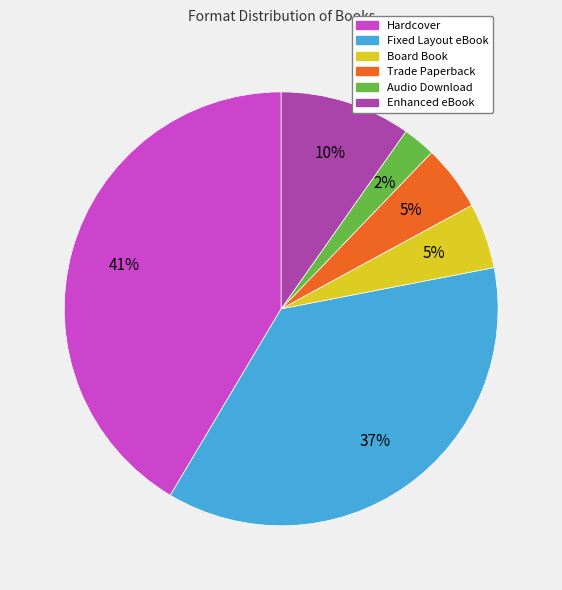

How many segments does this pie chart have?

6